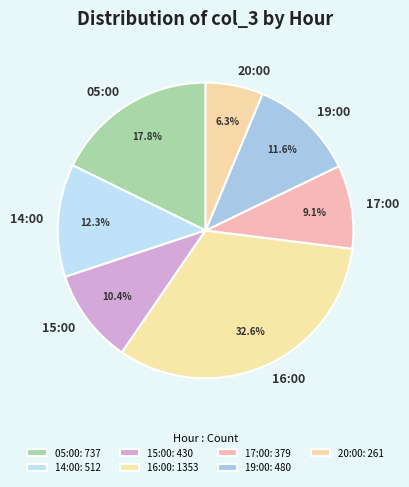

Between 14:00 and 05:00, which is larger?

05:00